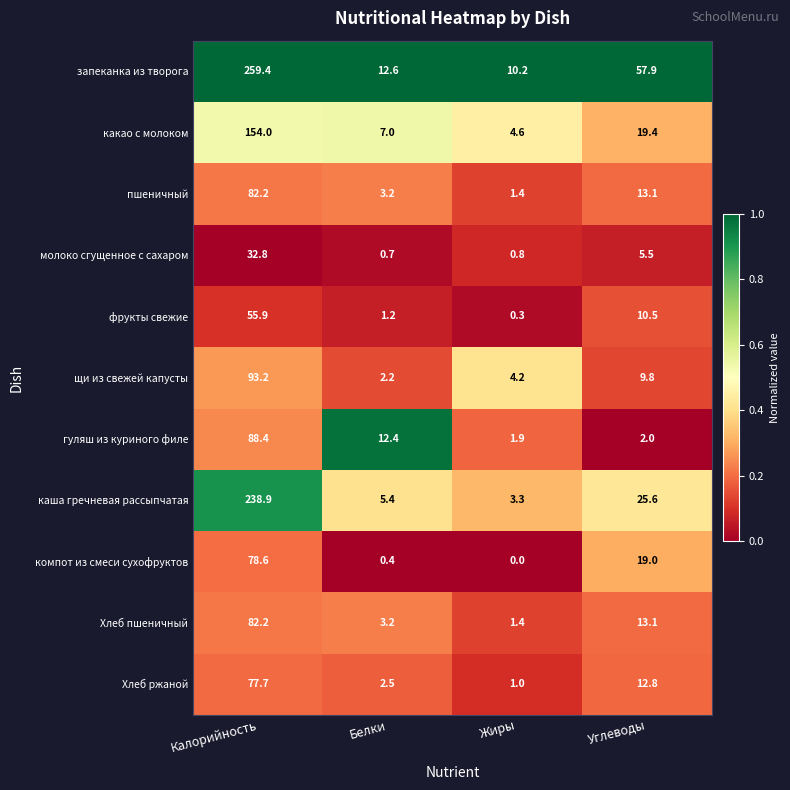

True or false: запеканка из творога has a value of 12.6 at Белки.

True